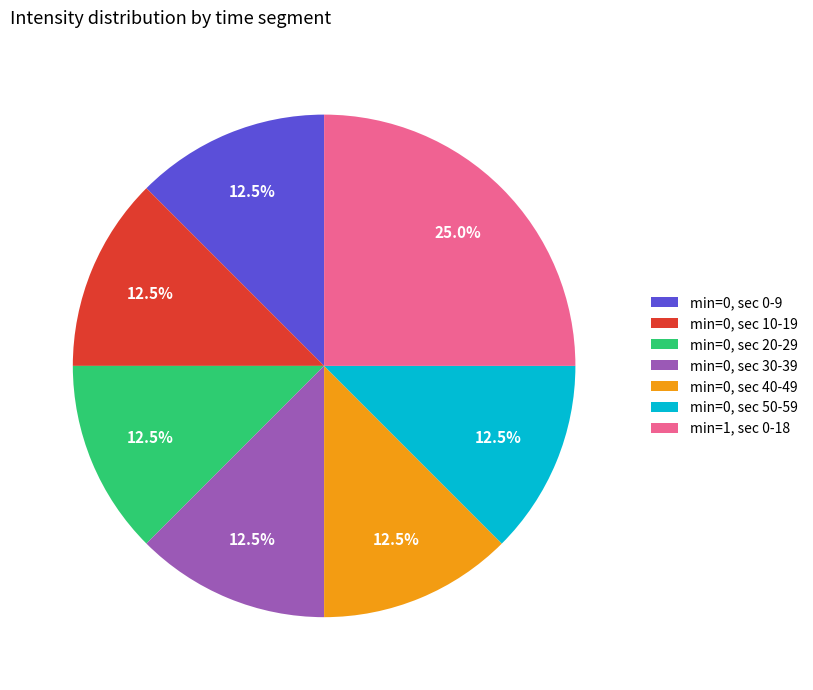

How many segments does this pie chart have?

7